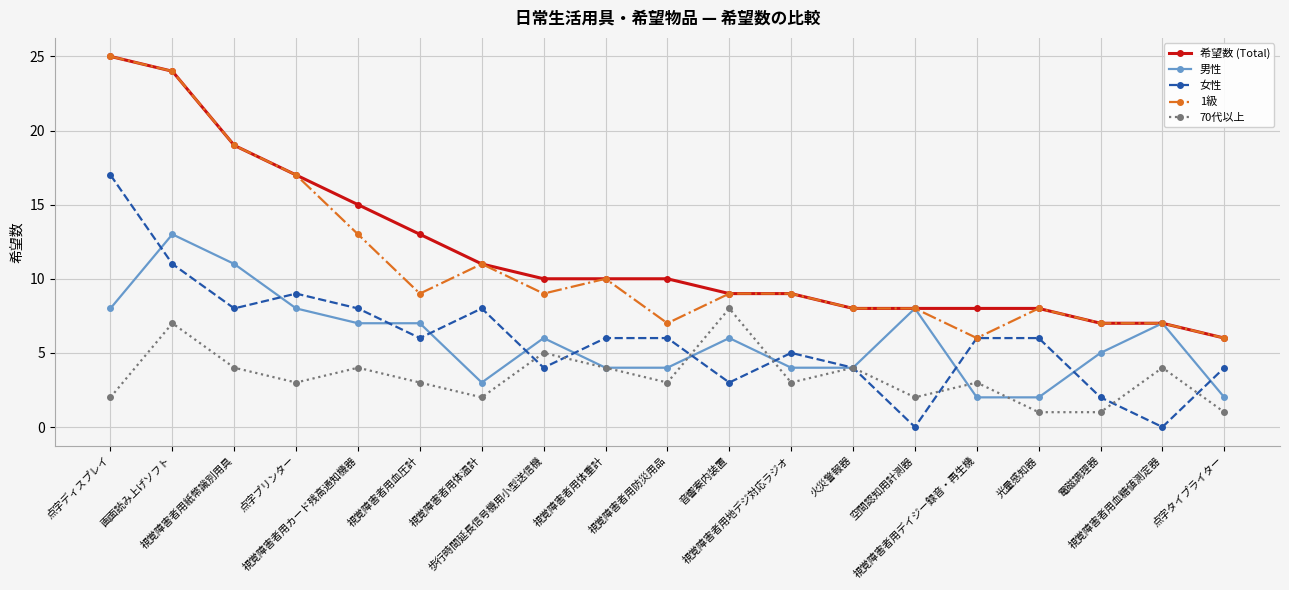

True or false: 70代以上 has more than 2 interior local peaks.

True